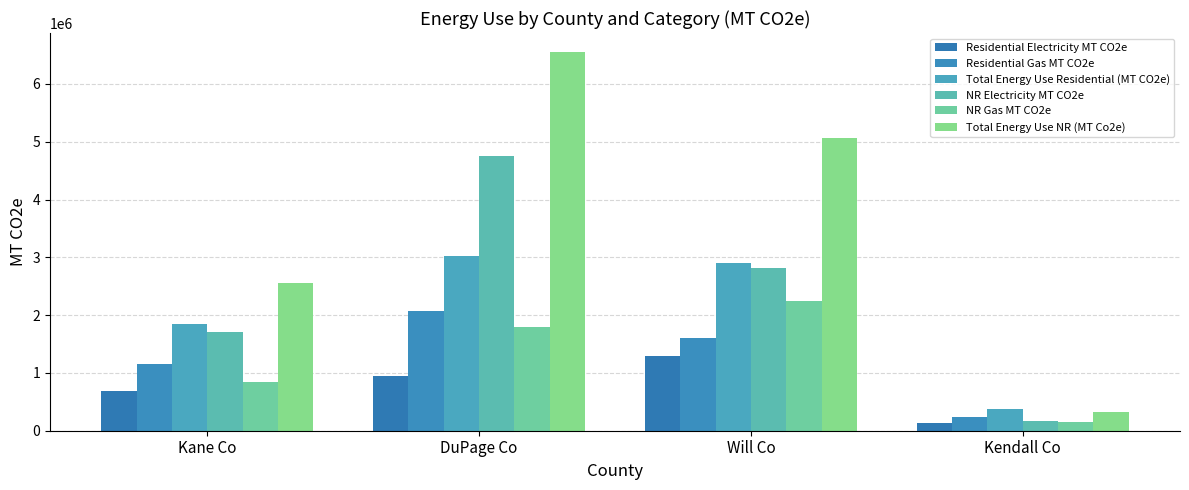

Where does the Total Energy Use Residential (MT CO2e) series first go above 2903506?

DuPage Co